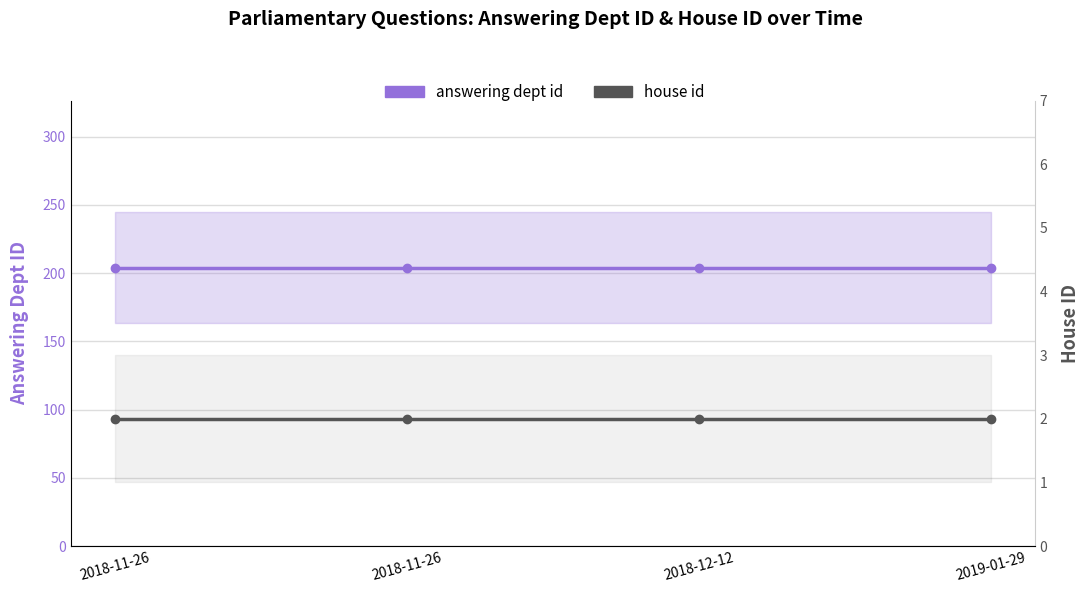

What is the sum of the answering dept id values at 2018-11-26 and 2019-01-29?

408